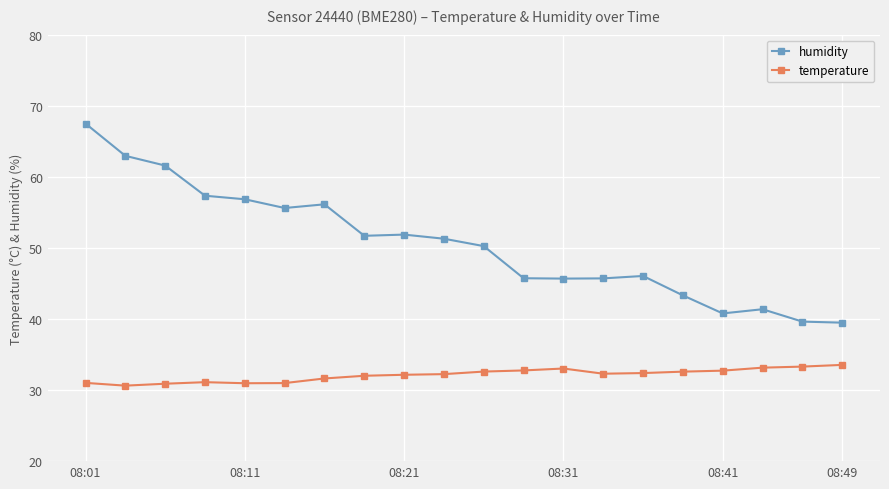

True or false: temperature has more than 1 points higher than both neighbors.

True